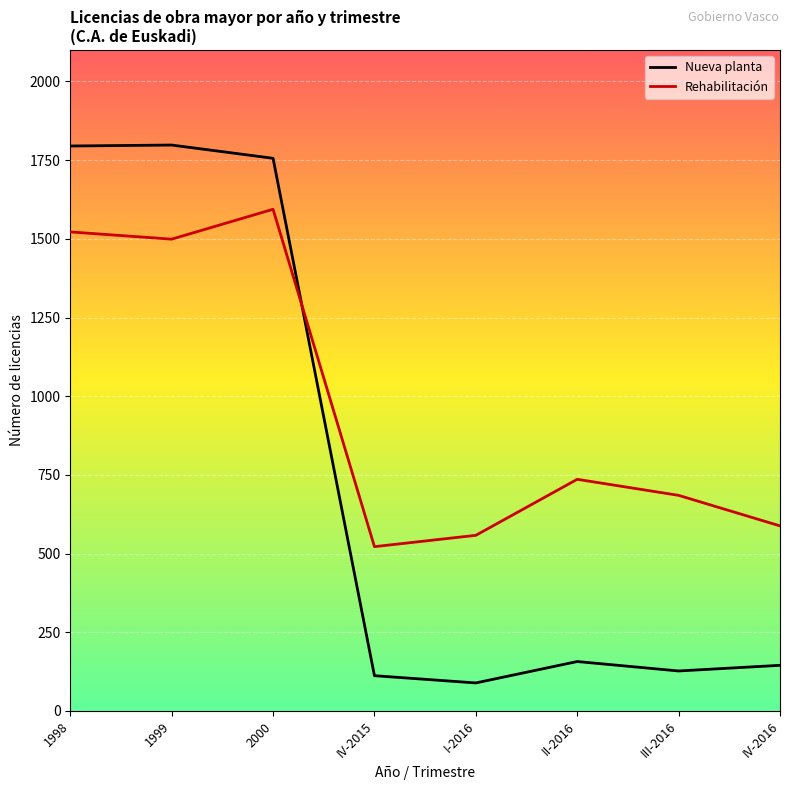

Between which two adjacent categories do Rehabilitación and Nueva planta first intersect?

2000 and IV-2015